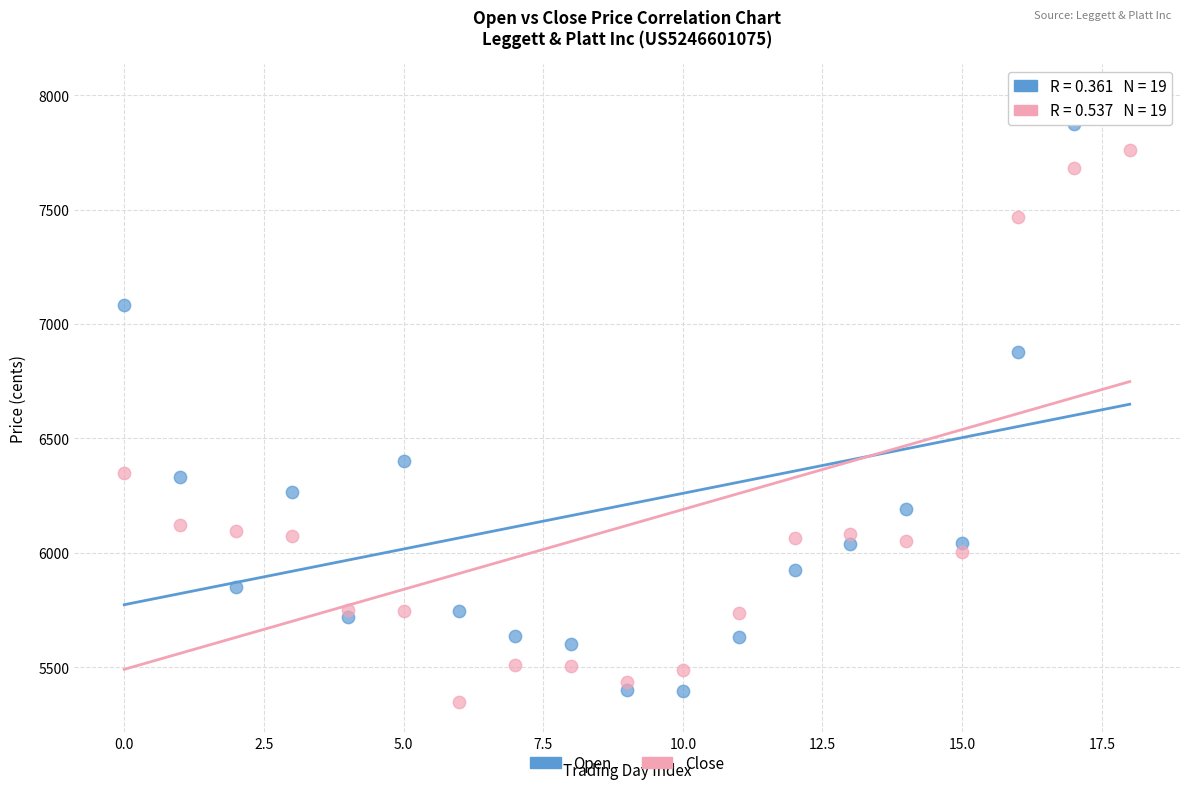

Which series contains the lowest Y value?

Close